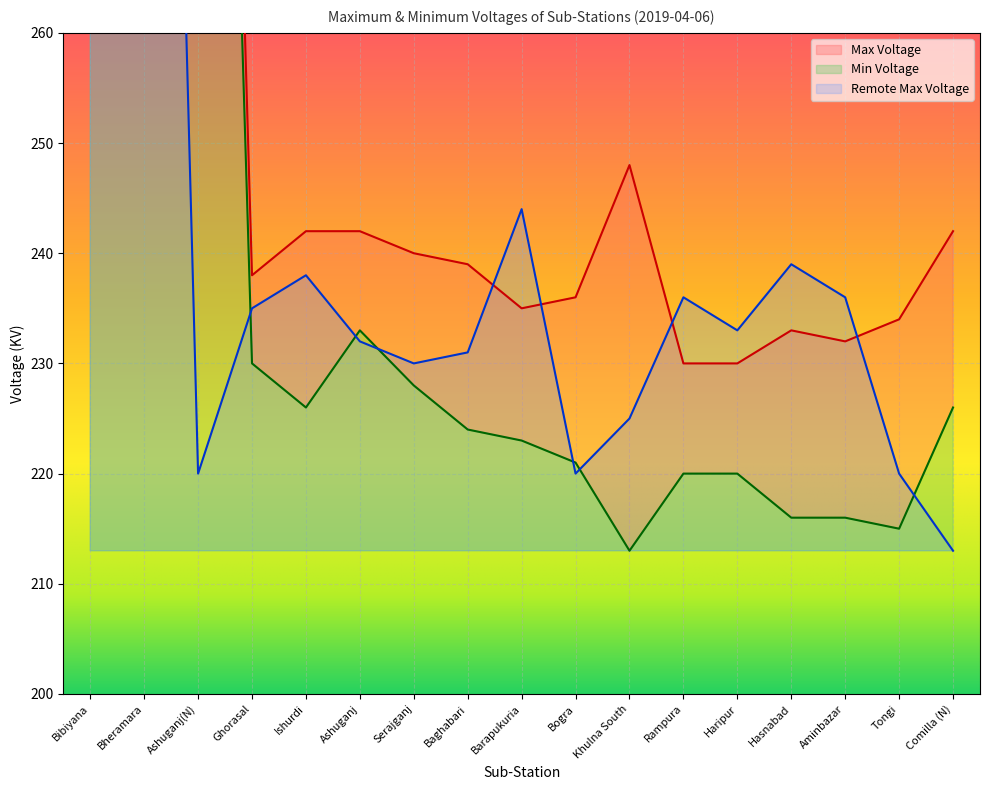

Reading left to right, transcribe all the data shown in this chart.

Max Voltage: Bibiyana=402	Bheramara=401	Ashuganj(N)=405	Ghorasal=238	Ishurdi=242	Ashuganj=242	Serajganj=240	Baghabari=239	Barapukuria=235	Bogra=236	Khulna South=248	Rampura=230	Haripur=230	Hasnabad=233	Aminbazar=232	Tongi=234	Comilla (N)=242
Min Voltage: Bibiyana=384	Bheramara=388	Ashuganj(N)=392	Ghorasal=230	Ishurdi=226	Ashuganj=233	Serajganj=228	Baghabari=224	Barapukuria=223	Bogra=221	Khulna South=213	Rampura=220	Haripur=220	Hasnabad=216	Aminbazar=216	Tongi=215	Comilla (N)=226
Remote Max Voltage: Bibiyana=389	Bheramara=403	Ashuganj(N)=220	Ghorasal=235	Ishurdi=238	Ashuganj=232	Serajganj=230	Baghabari=231	Barapukuria=244	Bogra=220	Khulna South=225	Rampura=236	Haripur=233	Hasnabad=239	Aminbazar=236	Tongi=220	Comilla (N)=213